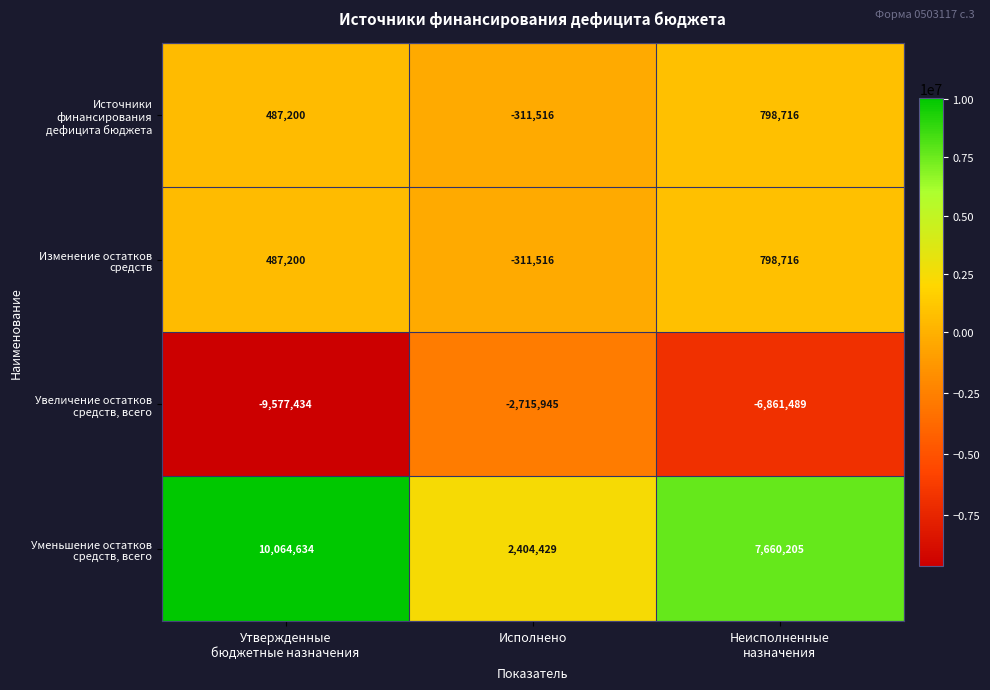

What is the minimum value shown in the chart?

-9577434